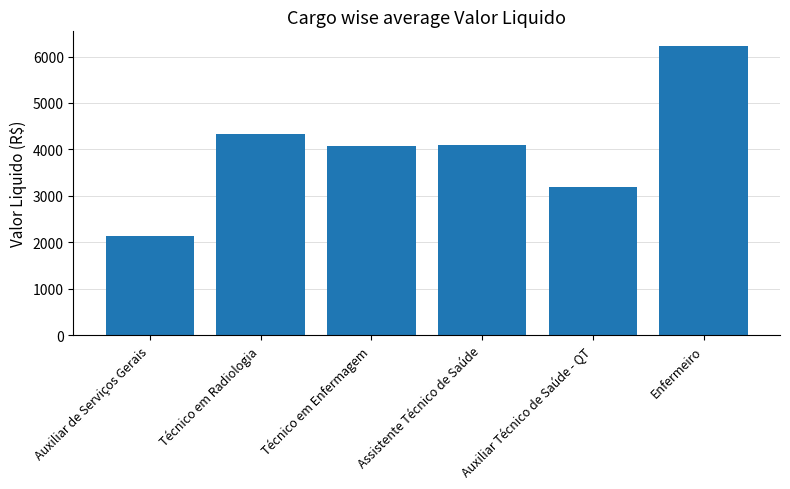

What is the minimum value shown in the chart?

2142.6